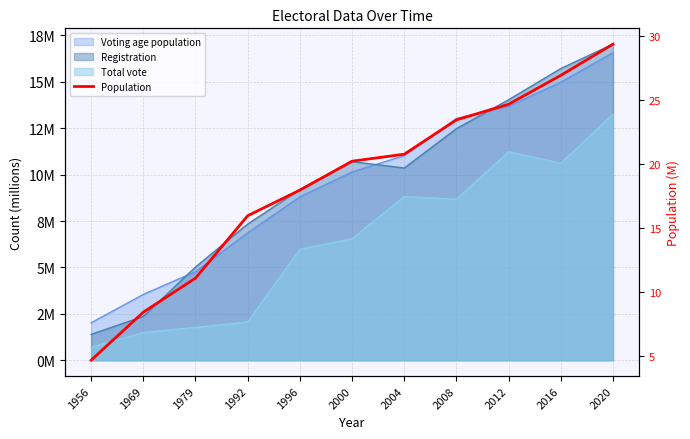

How many values are below 20?

5